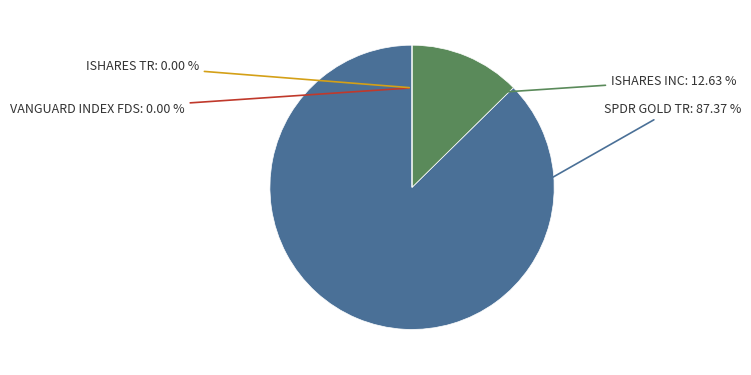

Is the sum of ISHARES INC and VANGUARD INDEX FDS greater than half?

No